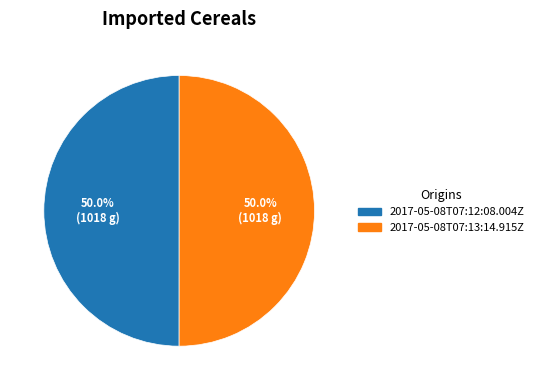

The 2017-05-08T07:12:08.004Z slice represents 50% of the pie. True or false?

True